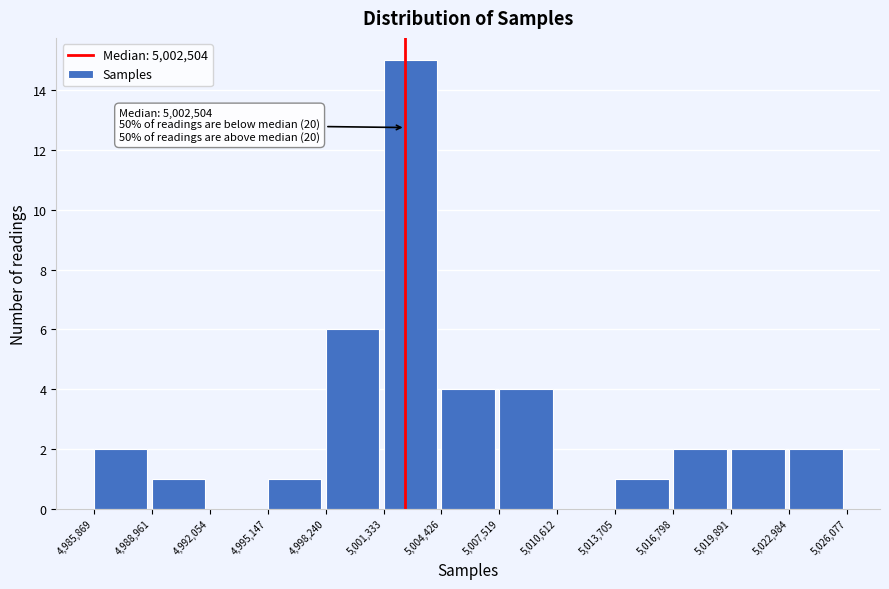

Which range on the x-axis has the tallest bar?

5,001,333 to 5,004,426